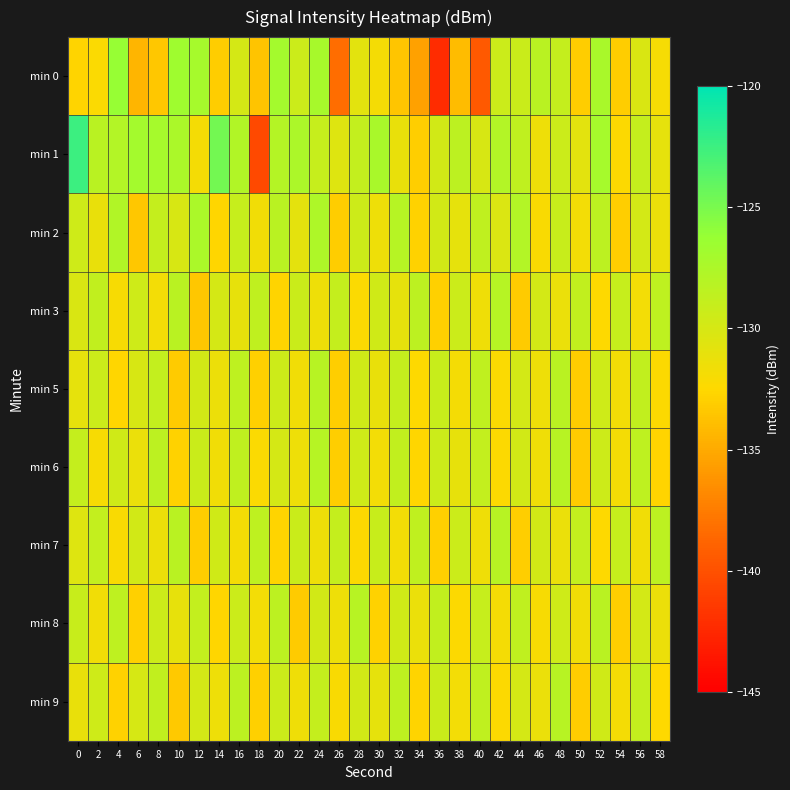

Reading left to right, what are all the values shown in this chart?

min 0: 0=-132.8	2=-132.2	4=-126.2	6=-134.4	8=-133.4	10=-126.7	12=-127.1	14=-133.1	16=-129.9	18=-133.7	20=-127.0	22=-129.3	24=-127.2	26=-138.3	28=-130.8	30=-131.9	32=-133.5	34=-135.5	36=-142.2	38=-134.0	40=-139.5	42=-129.3	44=-129.2	46=-128.3	48=-128.9	50=-133.2	52=-127.3	54=-133.1	56=-130.2	58=-132.0
min 1: 0=-122.5	2=-128.3	4=-127.9	6=-127.0	8=-127.1	10=-127.3	12=-131.8	14=-124.7	16=-127.7	18=-140.4	20=-128.0	22=-127.5	24=-129.0	26=-130.5	28=-128.8	30=-127.3	32=-131.2	34=-133.0	36=-129.7	38=-128.4	40=-130.1	42=-127.9	44=-128.6	46=-131.5	48=-129.3	50=-130.8	52=-127.1	54=-132.4	56=-128.9	58=-131.0
min 2: 0=-129.5	2=-131.2	4=-127.8	6=-133.4	8=-128.9	10=-130.1	12=-127.4	14=-132.6	16=-129.0	18=-131.7	20=-128.3	22=-130.9	24=-127.6	26=-133.1	28=-129.4	30=-131.5	32=-128.1	34=-132.8	36=-129.7	38=-131.0	40=-128.6	42=-130.3	44=-127.9	46=-132.2	48=-129.1	50=-131.8	52=-128.4	54=-133.0	56=-129.8	58=-131.3
min 3: 0=-130.2	2=-128.7	4=-132.1	6=-129.5	8=-131.8	10=-128.3	12=-133.4	14=-129.9	16=-131.1	18=-128.6	20=-132.7	22=-129.2	24=-131.5	26=-128.9	28=-132.3	30=-129.6	32=-131.0	34=-128.4	36=-132.9	38=-129.3	40=-131.6	42=-128.1	44=-133.2	46=-129.8	48=-131.3	50=-128.7	52=-132.5	54=-129.0	56=-131.8	58=-128.5
min 5: 0=-131.0	2=-129.3	4=-132.6	6=-130.1	8=-128.8	10=-133.2	12=-129.7	14=-131.4	16=-128.5	18=-132.9	20=-129.4	22=-131.7	24=-128.2	26=-133.0	28=-129.6	30=-131.2	32=-128.9	34=-132.5	36=-129.1	38=-131.9	40=-128.6	42=-132.3	44=-129.8	46=-131.5	48=-128.3	50=-133.1	52=-129.5	54=-131.8	56=-128.7	58=-132.4
min 6: 0=-128.9	2=-132.1	4=-129.6	6=-131.3	8=-128.4	10=-132.8	12=-129.2	14=-131.7	16=-128.6	18=-132.3	20=-129.9	22=-131.5	24=-128.1	26=-133.0	28=-129.5	30=-131.8	32=-128.7	34=-132.6	36=-129.3	38=-131.1	40=-128.8	42=-132.4	44=-129.7	46=-131.6	48=-128.2	50=-133.2	52=-129.4	54=-131.9	56=-128.5	58=-132.7
min 7: 0=-130.5	2=-128.8	4=-132.2	6=-129.7	8=-131.4	10=-128.3	12=-133.1	14=-129.6	16=-131.9	18=-128.5	20=-132.7	22=-129.2	24=-131.5	26=-128.9	28=-132.4	30=-129.1	32=-131.8	34=-128.6	36=-132.9	38=-129.3	40=-131.6	42=-128.2	44=-133.0	46=-129.7	48=-131.3	50=-128.8	52=-132.5	54=-129.0	56=-131.7	58=-128.4
min 8: 0=-129.1	2=-131.7	4=-128.5	6=-132.9	8=-129.4	10=-131.1	12=-128.8	14=-132.6	16=-129.3	18=-131.8	20=-128.4	22=-133.2	24=-129.7	26=-131.5	28=-128.2	30=-132.8	32=-129.6	34=-131.3	36=-128.7	38=-132.4	40=-129.0	42=-131.9	44=-128.6	46=-132.1	48=-129.5	50=-131.7	52=-128.3	54=-133.0	56=-129.8	58=-131.4
min 9: 0=-131.2	2=-129.5	4=-132.8	6=-130.0	8=-128.7	10=-133.3	12=-129.8	14=-131.5	16=-128.4	18=-132.9	20=-129.3	22=-131.6	24=-128.9	26=-132.2	28=-129.7	30=-131.0	32=-128.5	34=-132.7	36=-129.2	38=-131.8	40=-128.6	42=-132.4	44=-129.9	46=-131.3	48=-128.2	50=-133.1	52=-129.6	54=-131.9	56=-128.8	58=-132.5